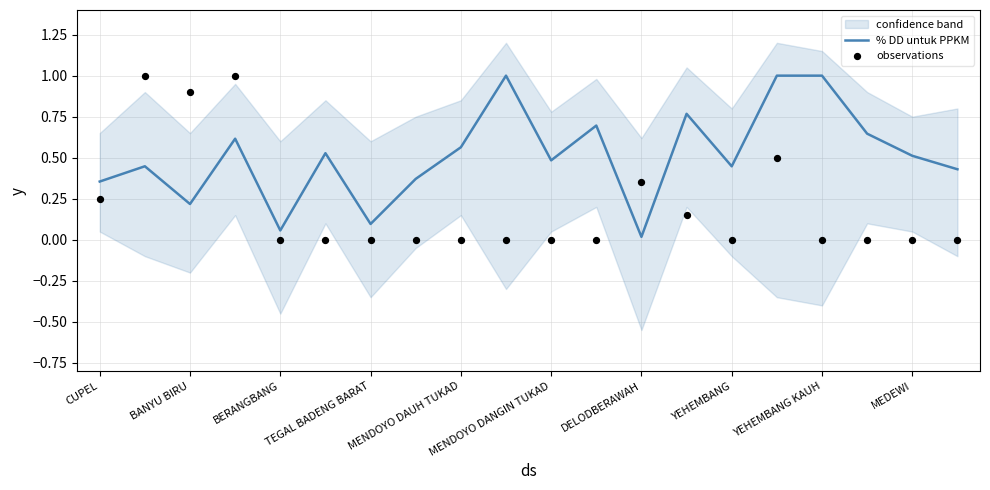

Which series has the largest total across all categories?

% DD untuk PPKM